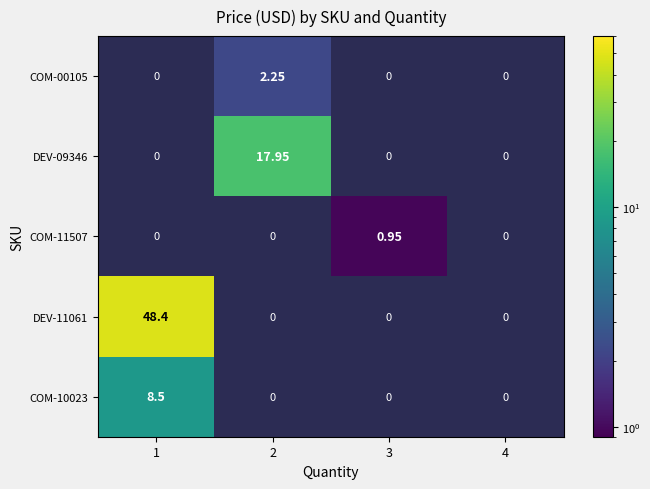

Between 1 and 2, which is larger?

2